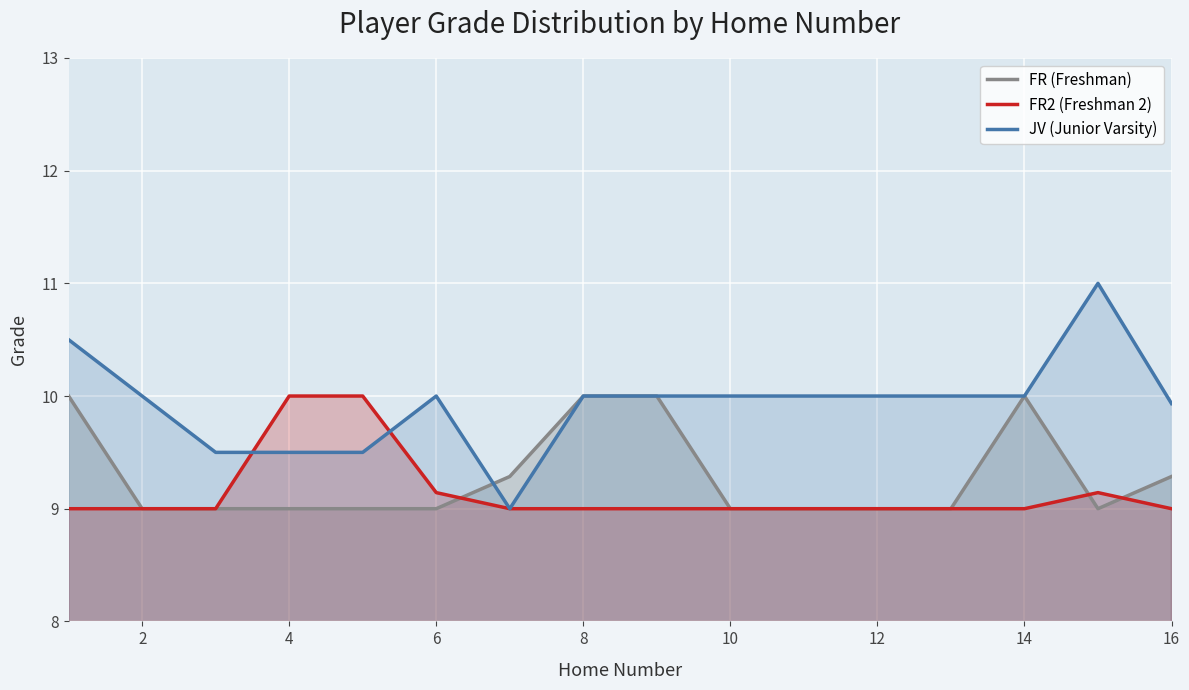

What is the difference between the maximum and second lowest values in the FR (Freshman) series?

1.0